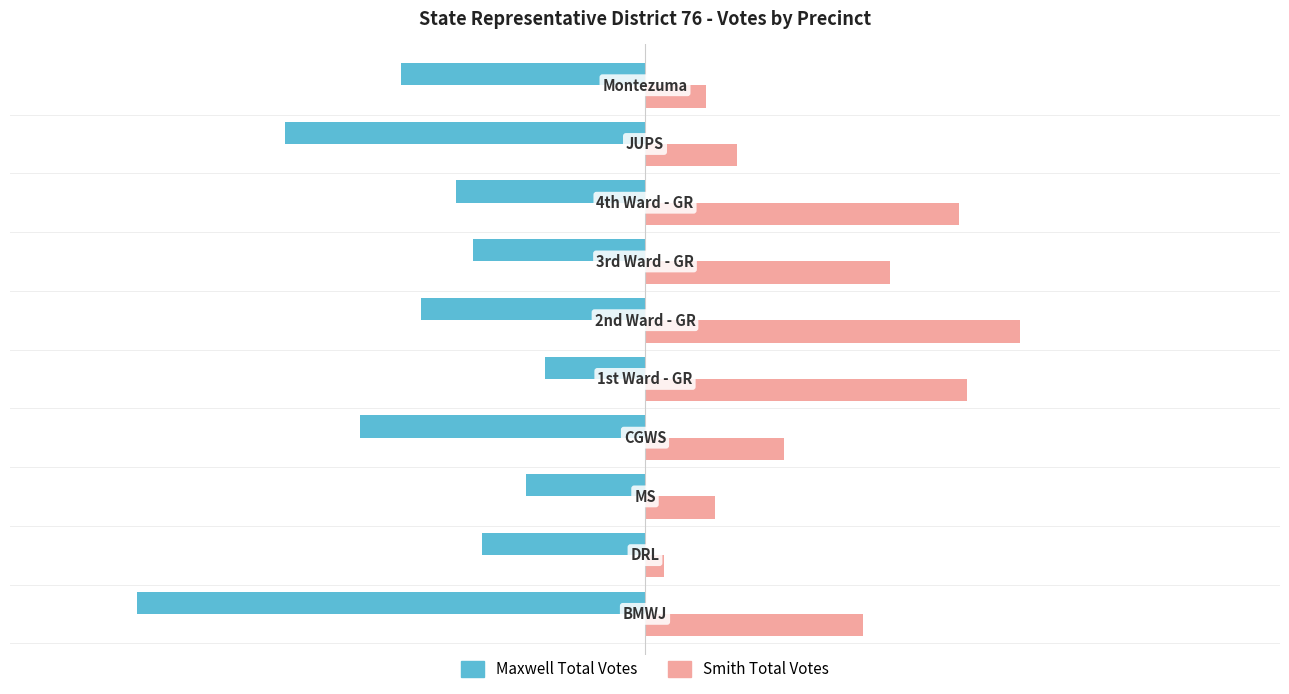

What is the greatest value displayed?

840